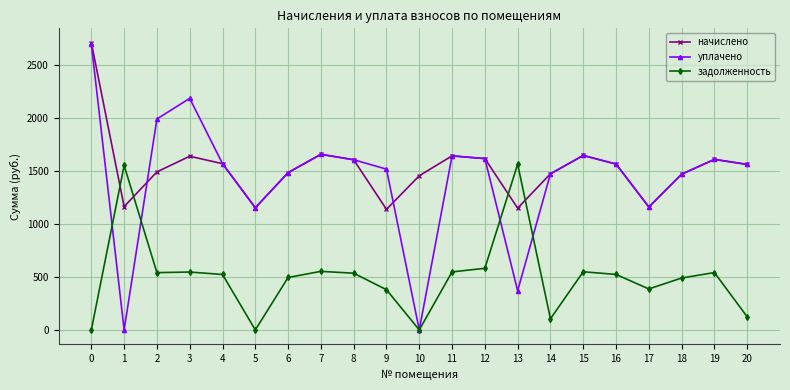

What is the sum of all начислено values?

31995.8